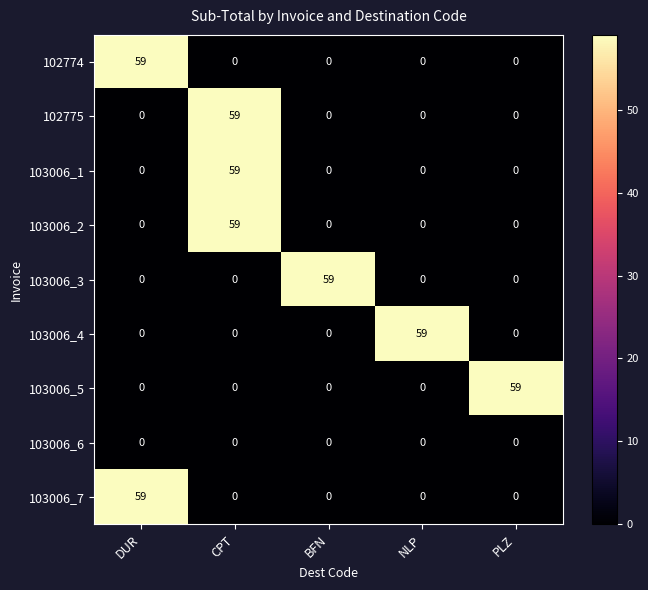

The 103006_2 series shows 0 at DUR. True or false?

True